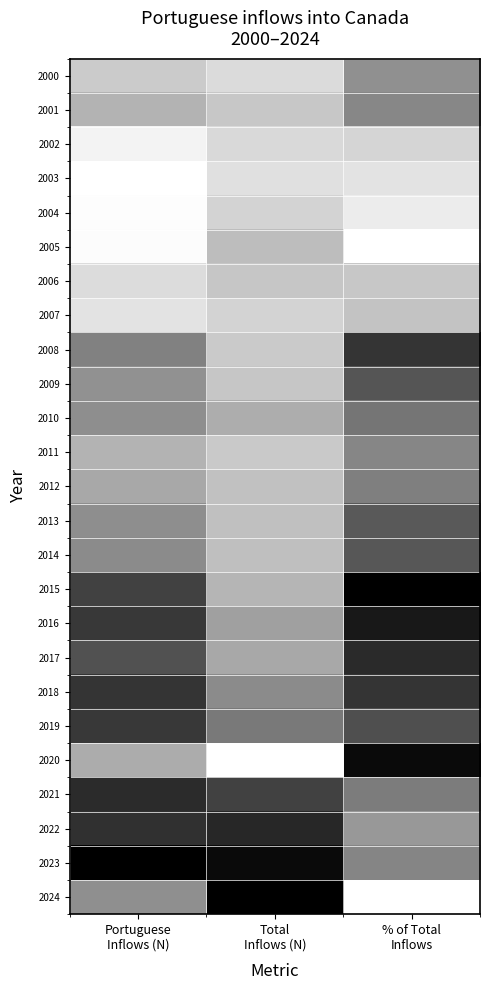

At how many categories does at least one series exceed 0?

3